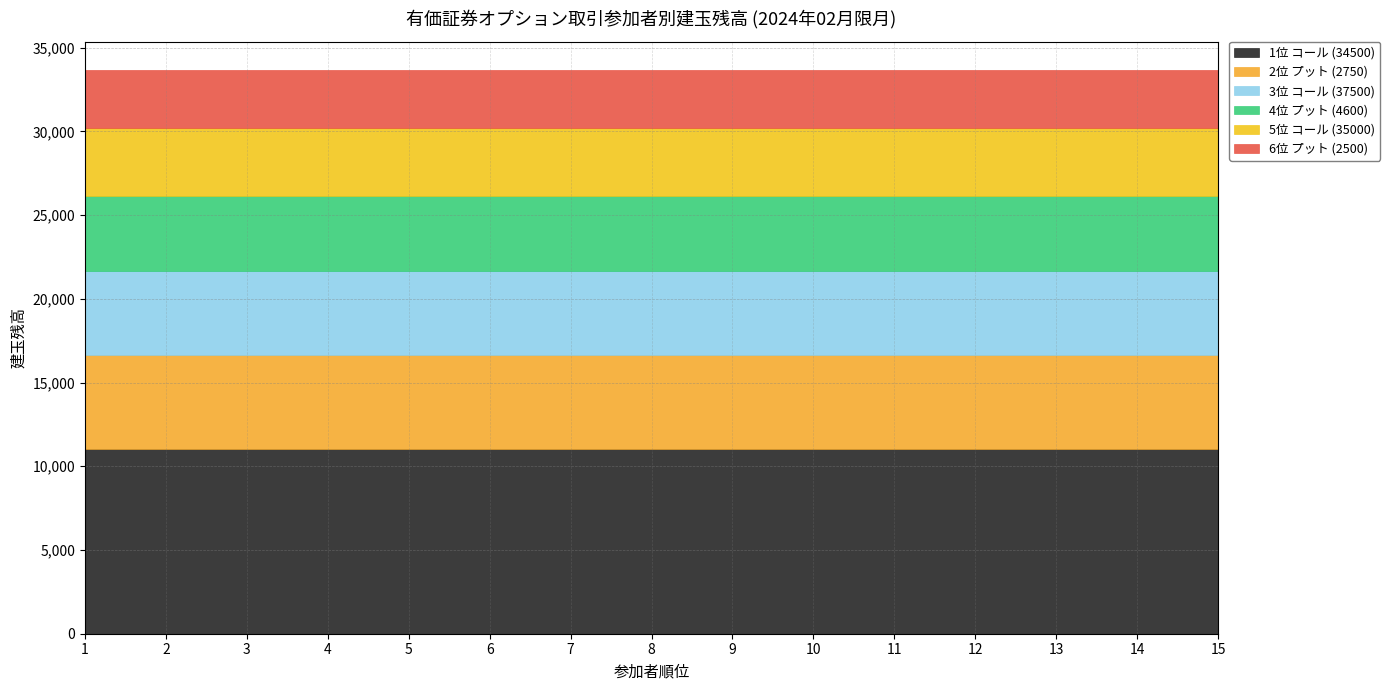

Reading left to right, list all the values displayed in this chart.

1位 コール (34500): 11020	11020	11020	11020	11020	11020	11020	11020	11020	11020	11020	11020	11020	11020	11020
2位 プット (2750): 5634	5634	5634	5634	5634	5634	5634	5634	5634	5634	5634	5634	5634	5634	5634
3位 コール (37500): 5000	5000	5000	5000	5000	5000	5000	5000	5000	5000	5000	5000	5000	5000	5000
4位 プット (4600): 4506	4506	4506	4506	4506	4506	4506	4506	4506	4506	4506	4506	4506	4506	4506
5位 コール (35000): 4020	4020	4020	4020	4020	4020	4020	4020	4020	4020	4020	4020	4020	4020	4020
6位 プット (2500): 3498	3498	3498	3498	3498	3498	3498	3498	3498	3498	3498	3498	3498	3498	3498